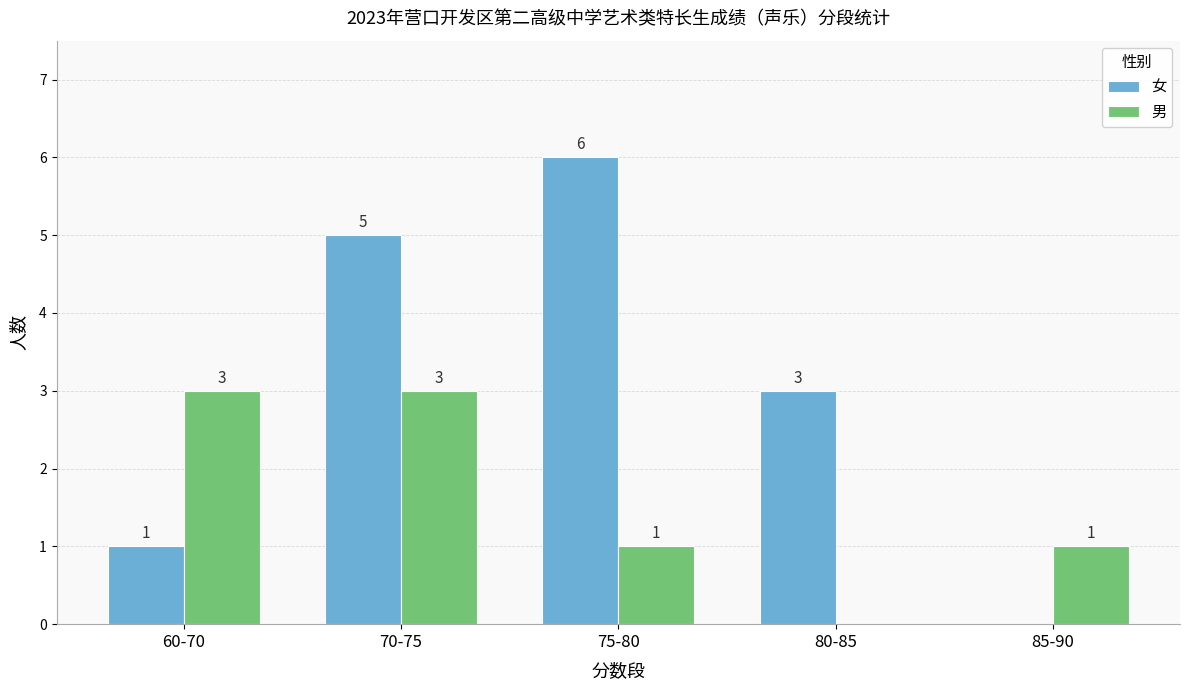

Which series changed the most between 70-75 and 75-80?

男